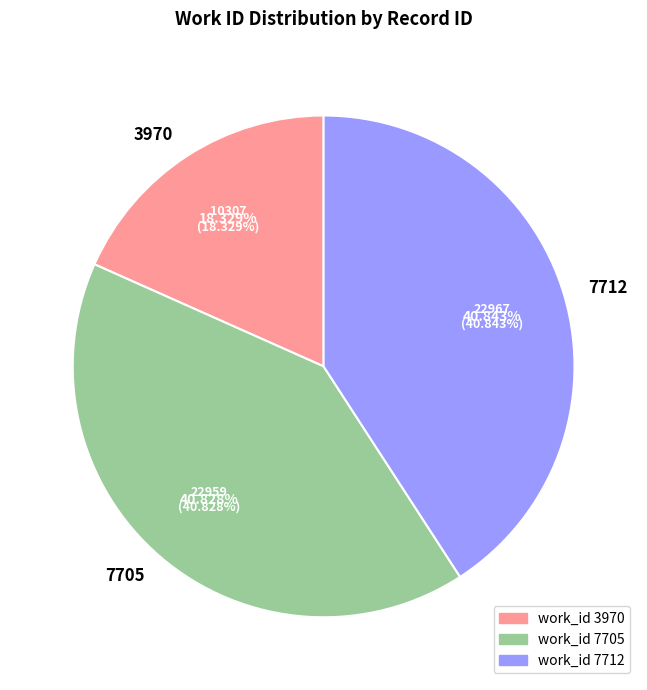

To the nearest percent, what portion does 7712 represent?

41%